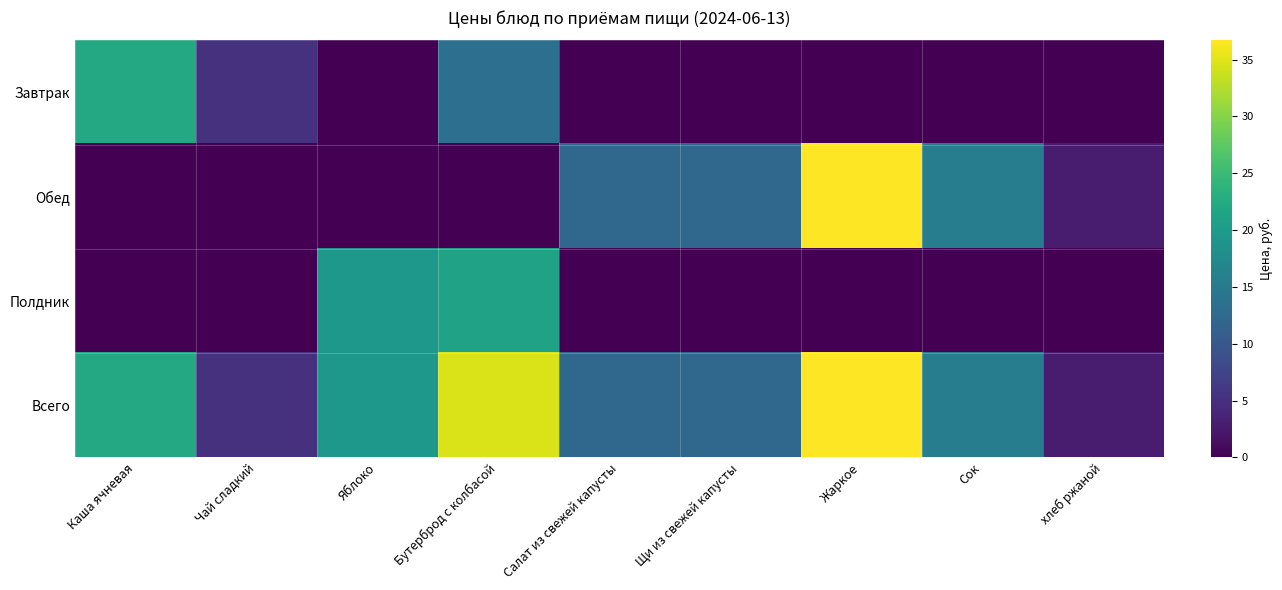

Reading right to left, extract all data points from this chart.

Завтрак: хлеб ржаной=0.0	Сок=0.0	Жаркое=0.0	Щи из свежей капусты=0.0	Салат из свежей капусты=0.0	Бутерброд с колбасой=13.4	Яблоко=0.0	Чай сладкий=5.3	Каша ячневая=22.2
Обед: хлеб ржаной=2.9	Сок=15.4	Жаркое=36.7	Щи из свежей капусты=12.4	Салат из свежей капусты=12.4	Бутерброд с колбасой=0.0	Яблоко=0.0	Чай сладкий=0.0	Каша ячневая=0.0
Полдник: хлеб ржаной=0.0	Сок=0.0	Жаркое=0.0	Щи из свежей капусты=0.0	Салат из свежей капусты=0.0	Бутерброд с колбасой=21.2	Яблоко=19.6	Чай сладкий=0.0	Каша ячневая=0.0
Всего: хлеб ржаной=2.9	Сок=15.4	Жаркое=36.7	Щи из свежей капусты=12.4	Салат из свежей капусты=12.4	Бутерброд с колбасой=34.6	Яблоко=19.6	Чай сладкий=5.3	Каша ячневая=22.2